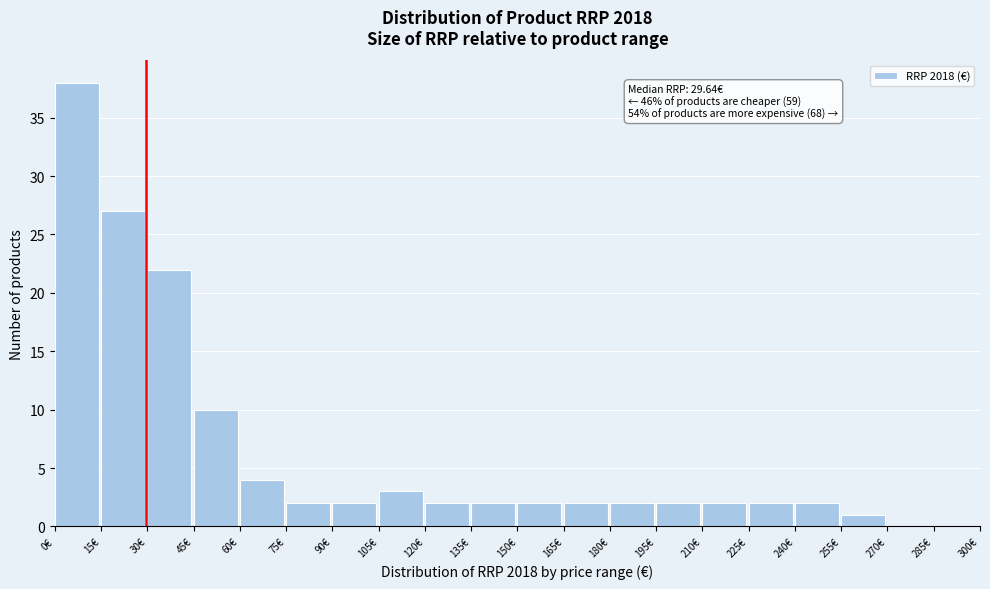

Which range on the x-axis has the tallest bar?

0 to 15